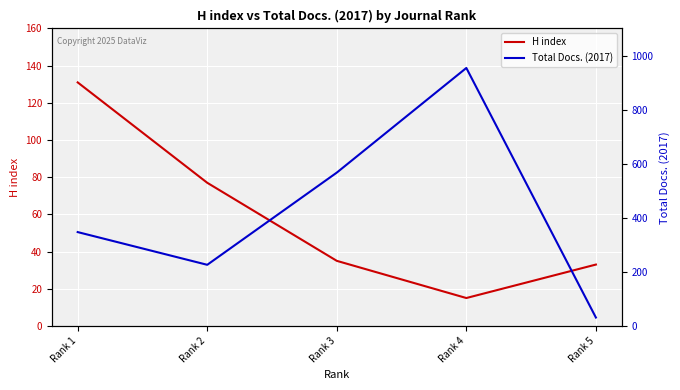

The value of H index at Rank 2 is 36. True or false?

False